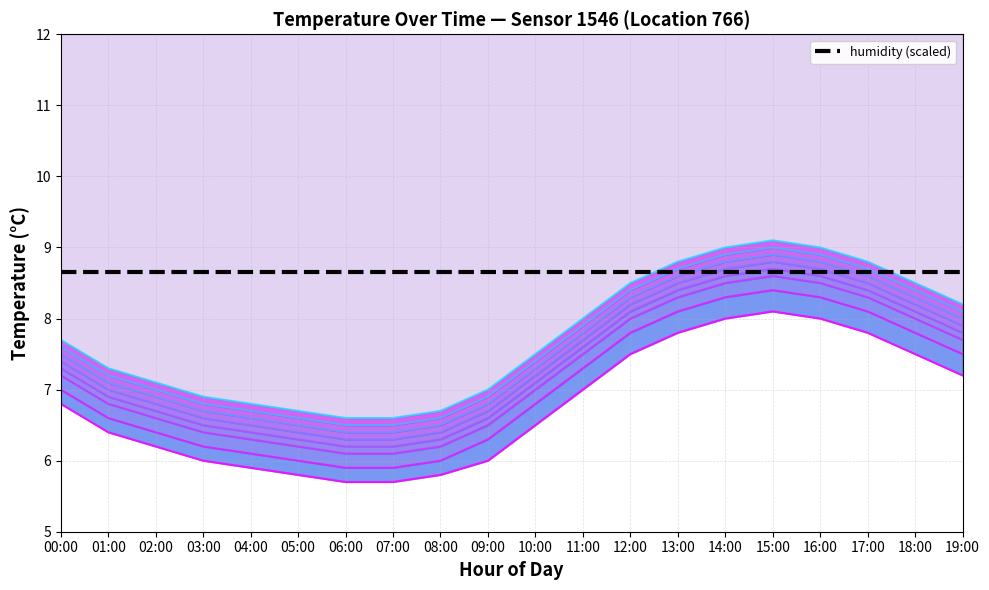

Which has a higher value, 15:00 or 07:00?

15:00